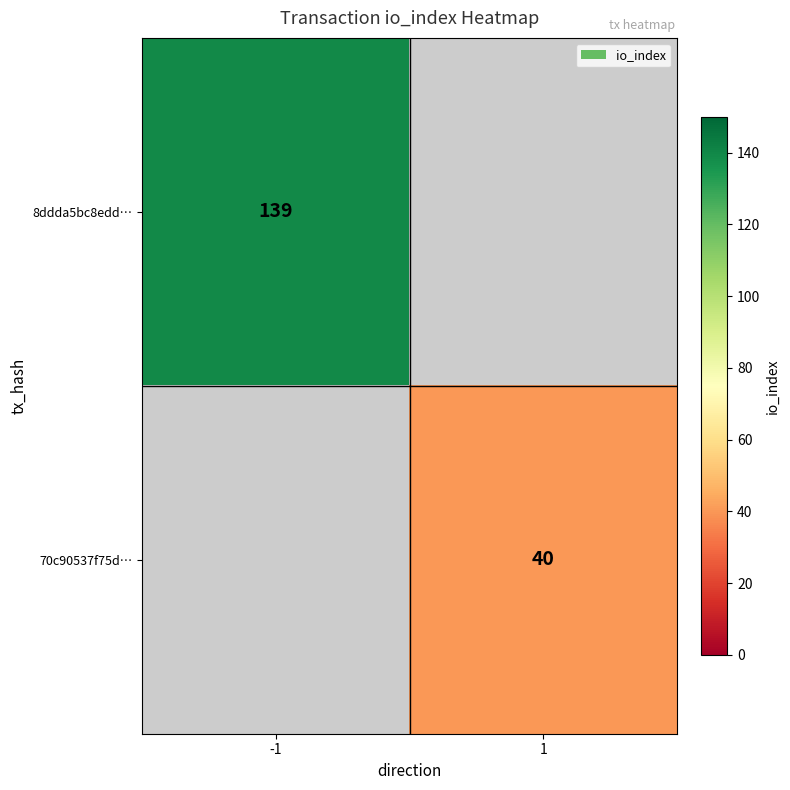

Count the number of categories in the chart.

2